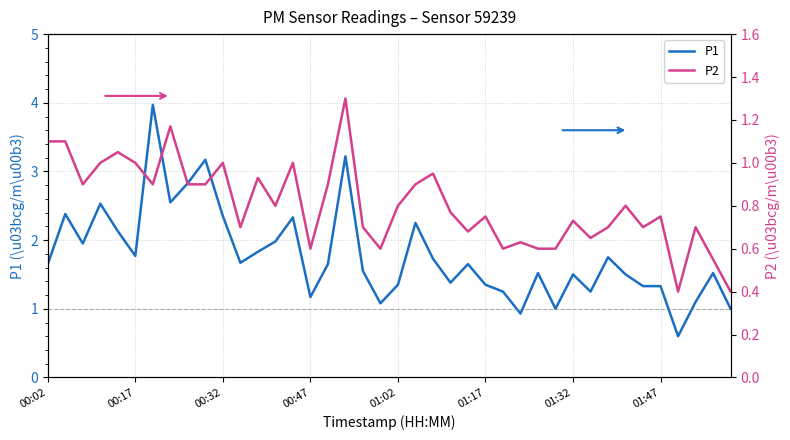

Reading right to left, extract all data points from this chart.

P1: 1.0	1.5	1.1	0.6	1.3	1.3	1.5	1.8	1.2	1.5	1.0	1.5	0.9	1.2	1.4	1.6	1.4	1.7	2.2	1.4	1.1	1.6	3.2	1.6	1.2	2.3	2.0	1.8	1.7	2.4	3.2	2.8	2.5	4.0	1.8	2.1	2.5	1.9	2.4	1.6
P2: 0.4	0.6	0.7	0.4	0.8	0.7	0.8	0.7	0.7	0.7	0.6	0.6	0.6	0.6	0.8	0.7	0.8	0.9	0.9	0.8	0.6	0.7	1.3	0.9	0.6	1.0	0.8	0.9	0.7	1.0	0.9	0.9	1.2	0.9	1.0	1.1	1.0	0.9	1.1	1.1